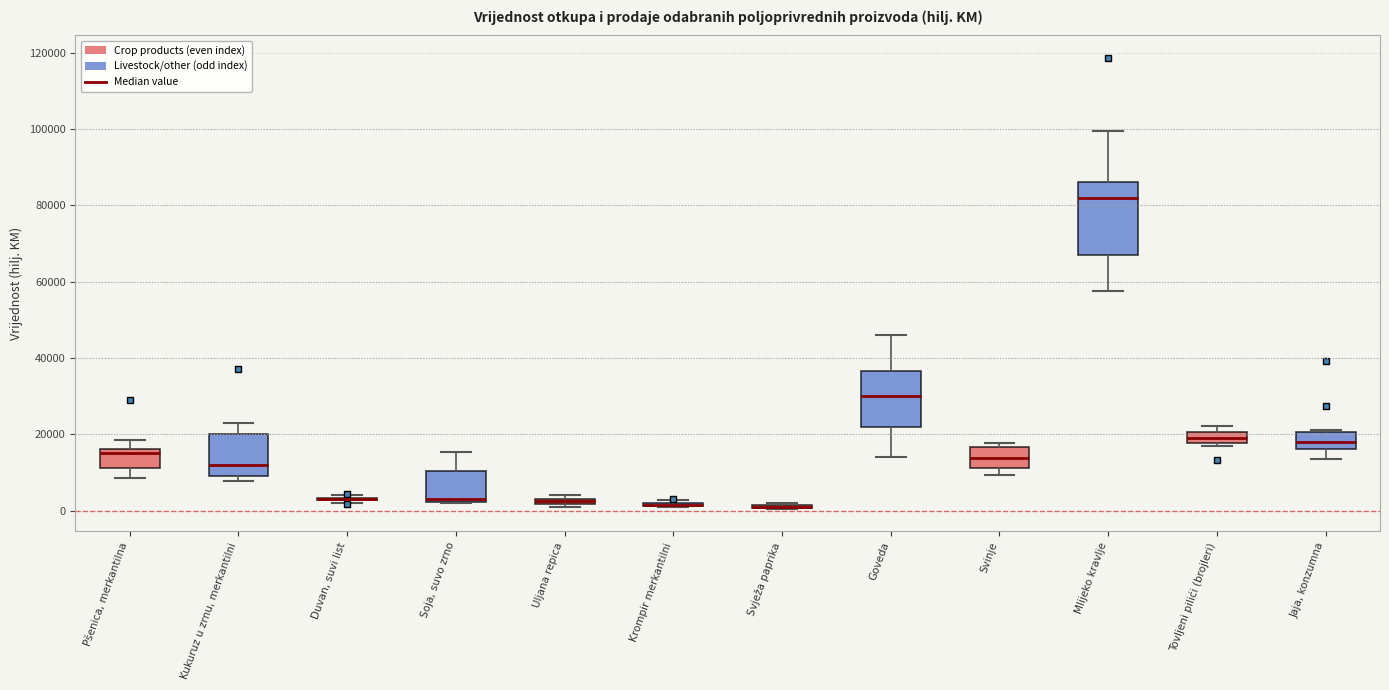

Comparing the boxes themselves (not the whiskers), which one is the tallest?

Mlijeko kravlje